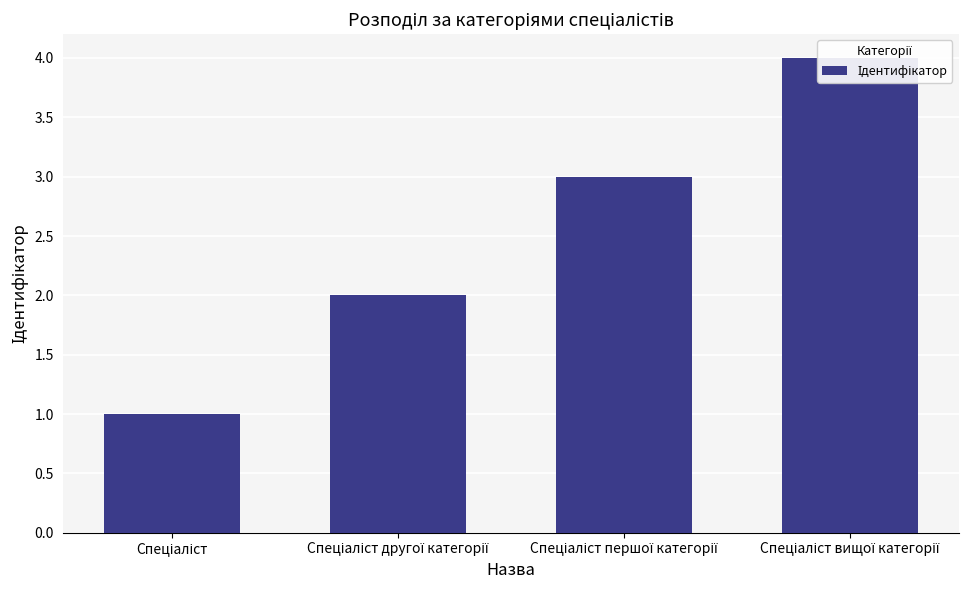

Reading left to right, what are all the values shown in this chart?

1	2	3	4